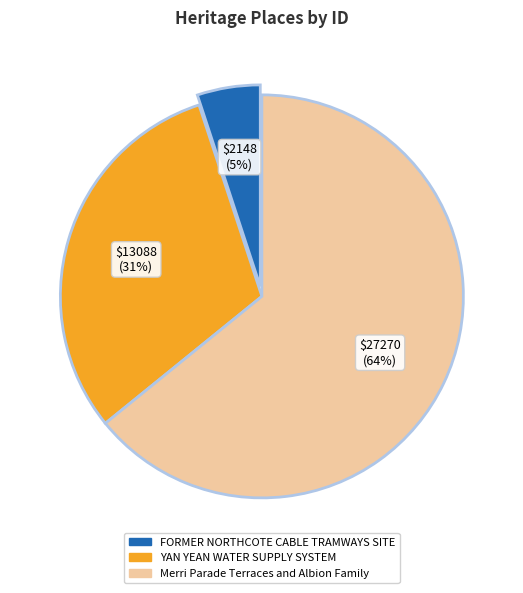

Is it true that Merri Parade Terraces and Albion Family is 57% of the pie?

False